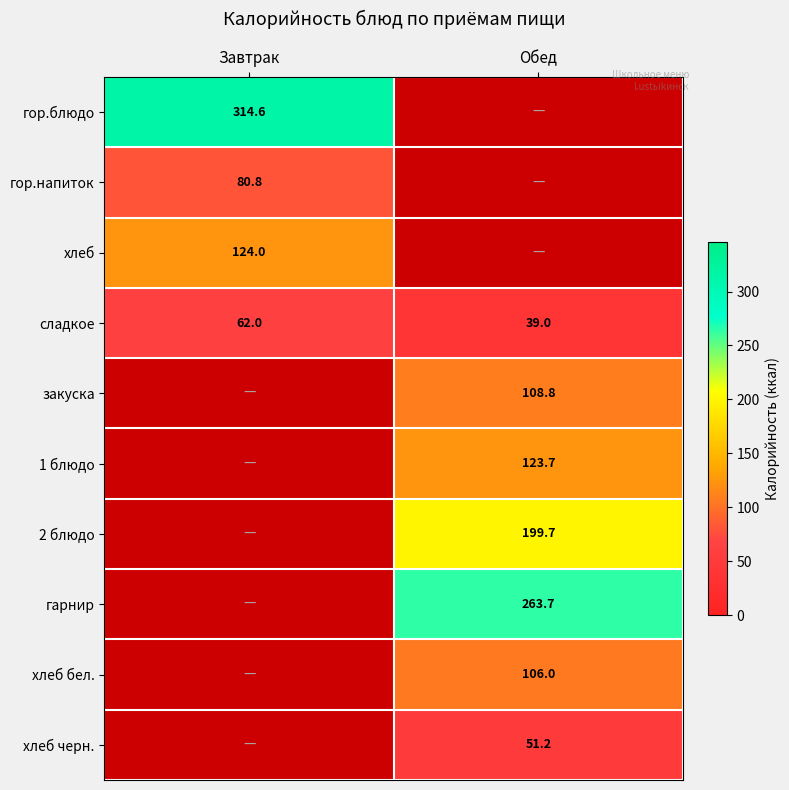

The value of гор.блюдо at Завтрак is 314.6. True or false?

True